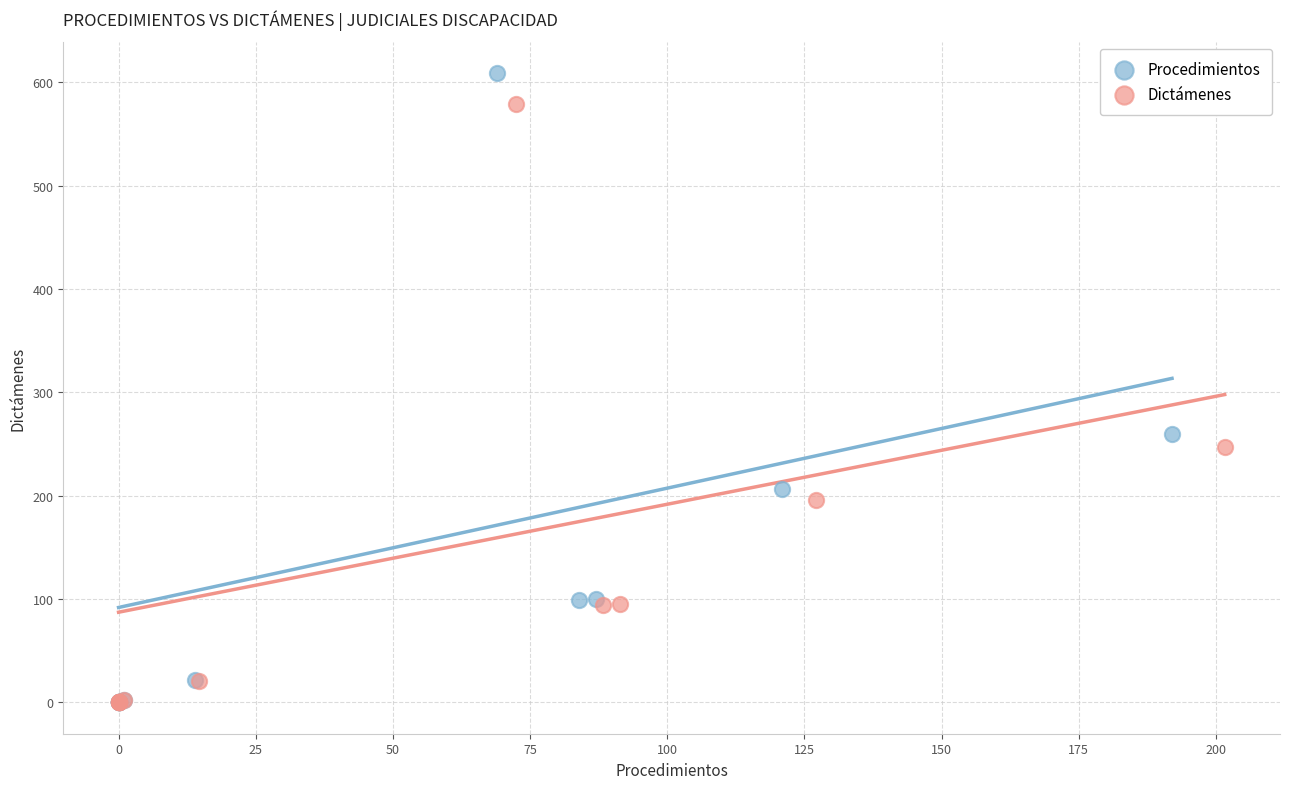

Which series has the widest spread of Y values?

Procedimientos